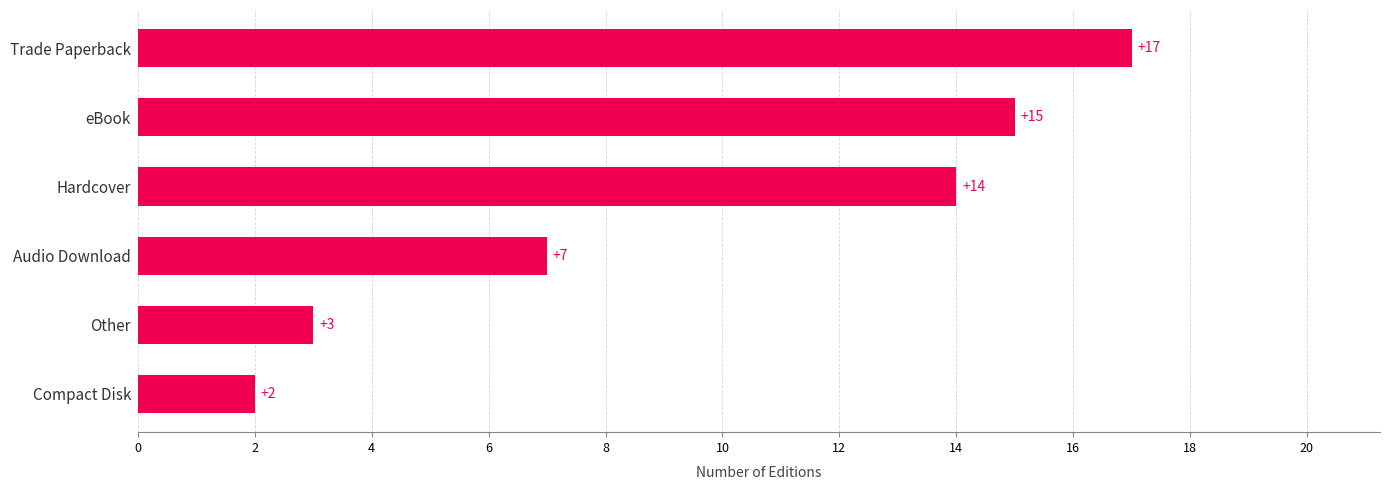

What is the sum of all values?

58